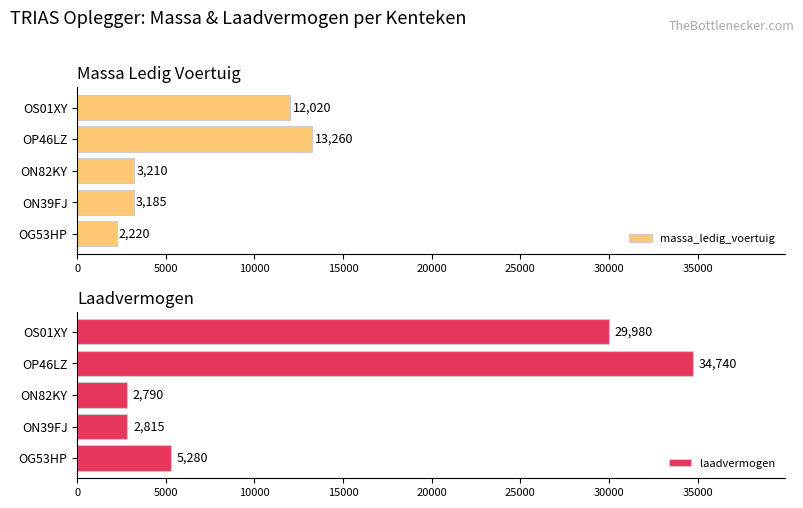

Rank the series by their maximum value, from lowest to highest.

massa_ledig_voertuig, laadvermogen